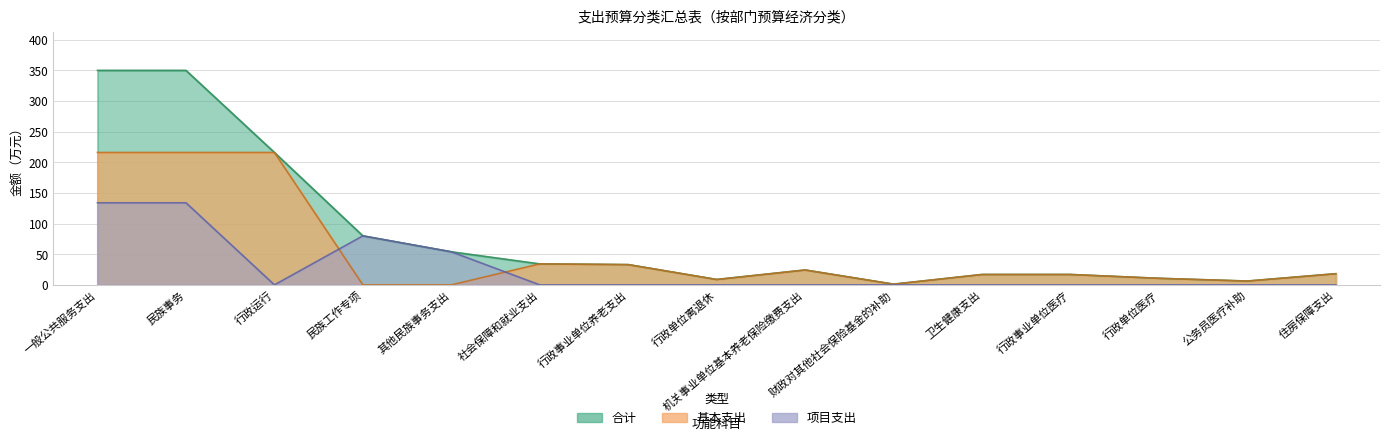

Count the number of categories in the chart.

15